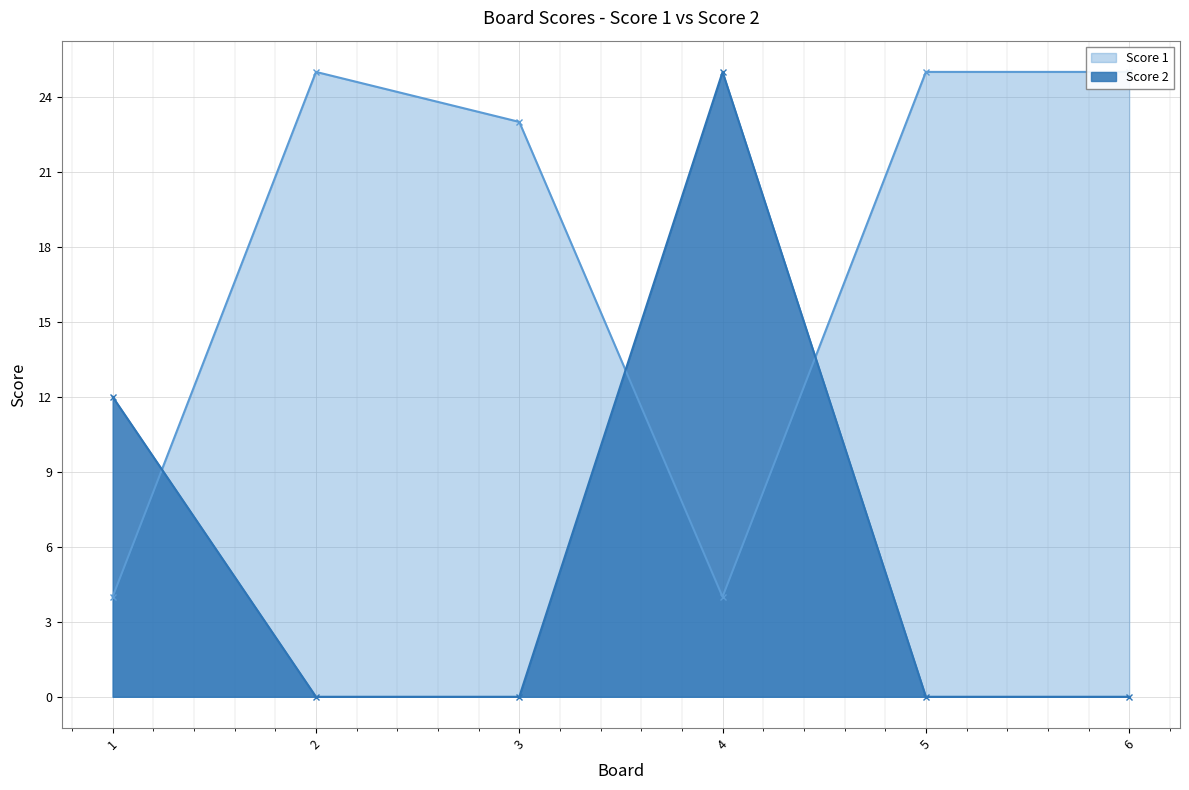

What is the total value across all series at 3?

23